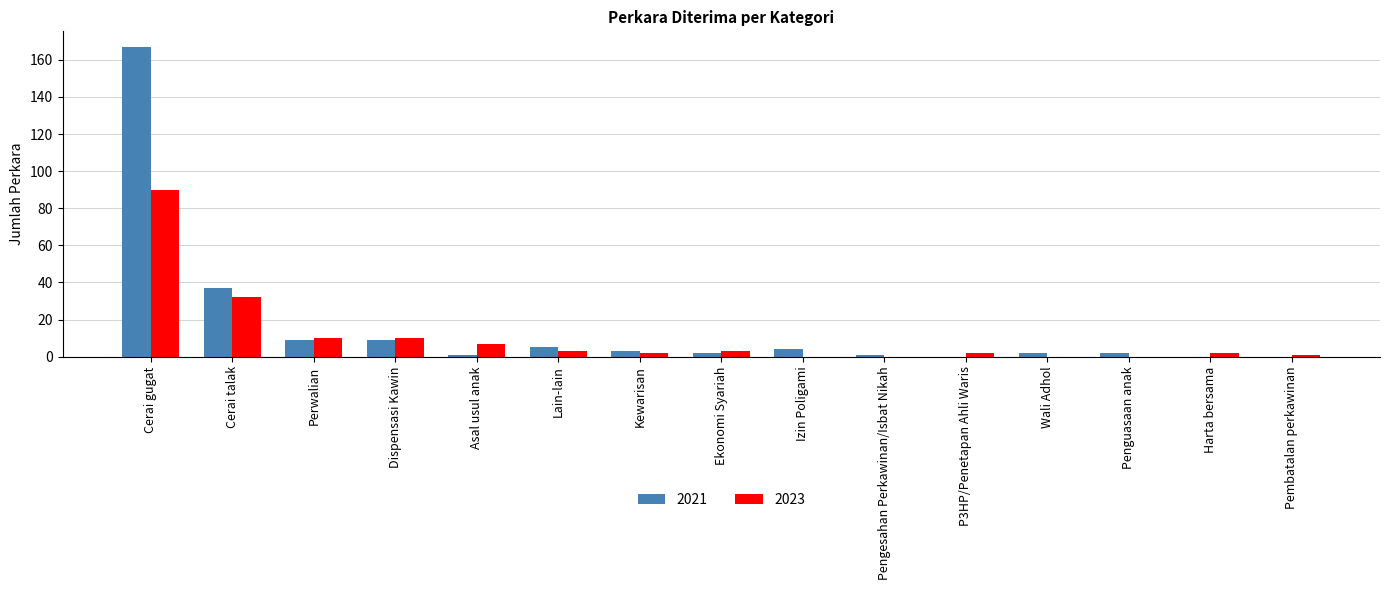

How many categories are shown in the chart?

15